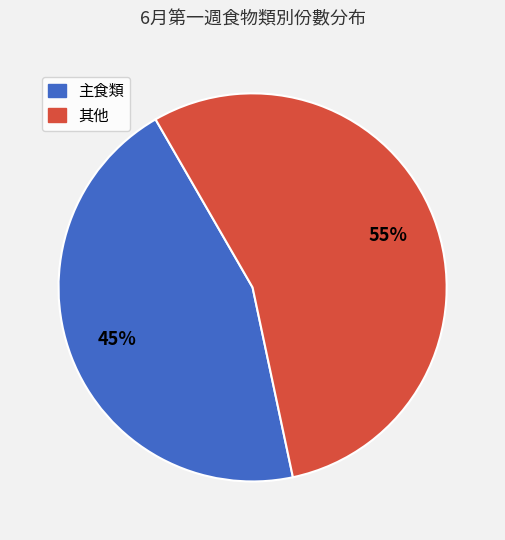

Is there any slice that represents more than half of the pie?

Yes